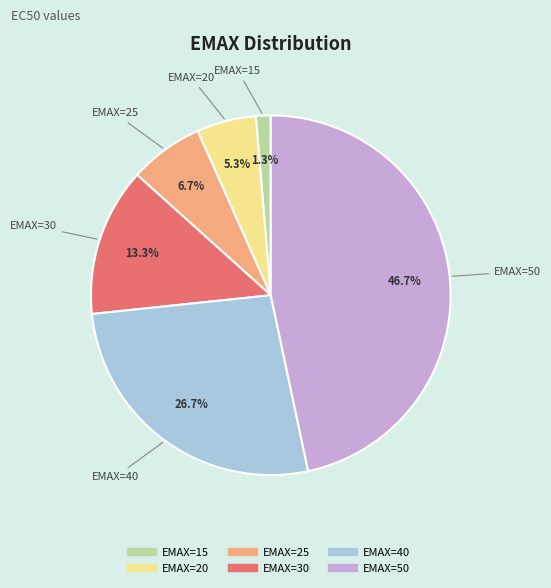

Is there a majority slice in this chart?

No